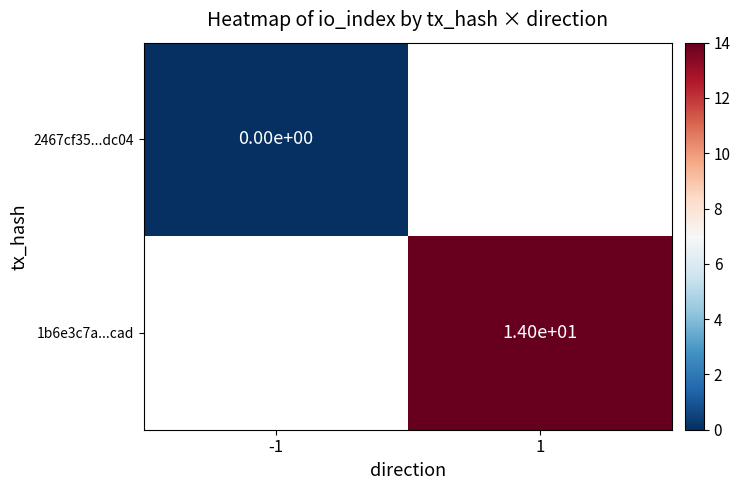

True or false: 1b6e3c7a...cad has a value of 14 at 1.

True